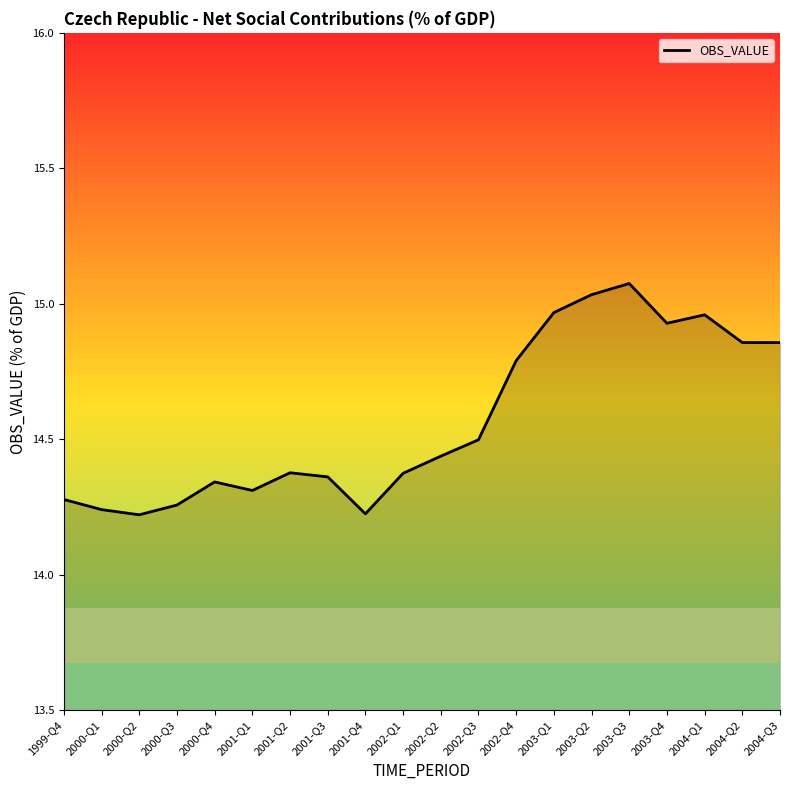

True or false: there are more than 1 points higher than both neighbors.

True